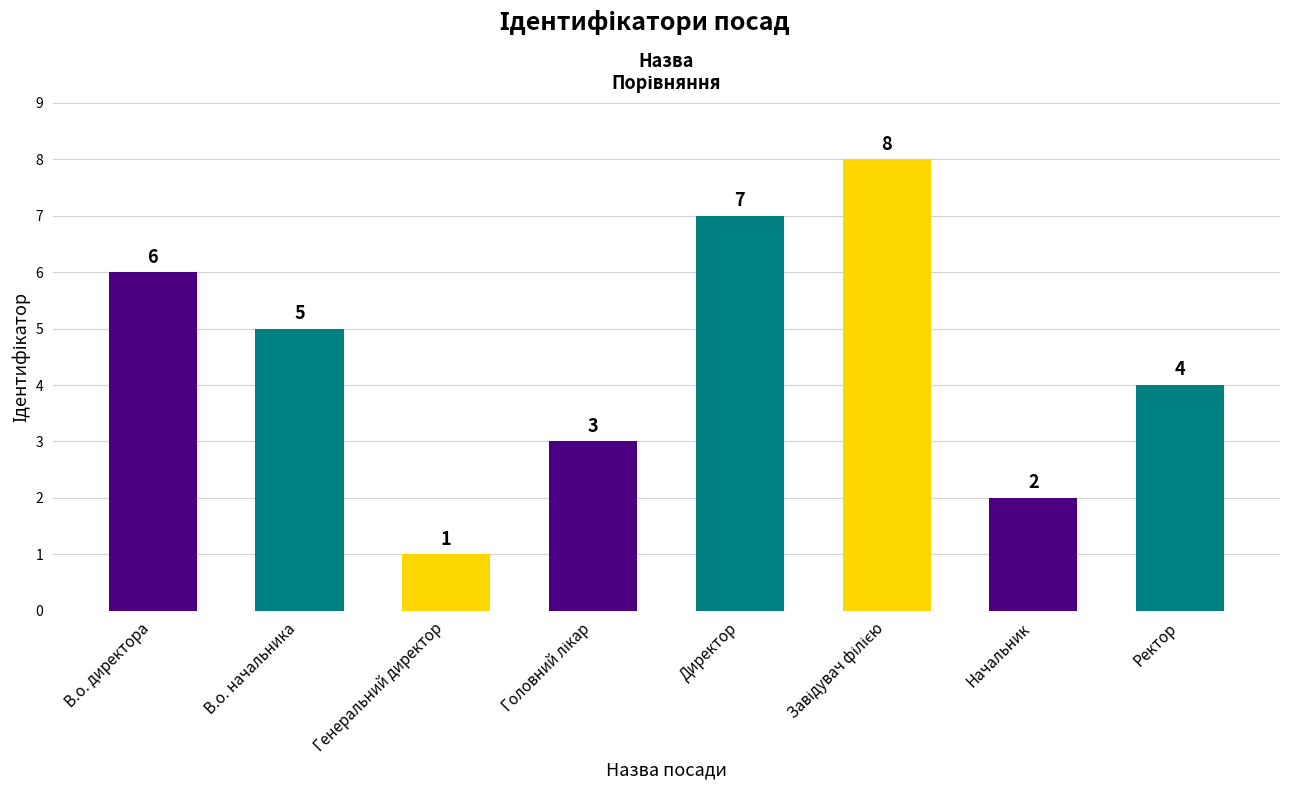

Which has a higher value, Начальник or Ректор?

Ректор